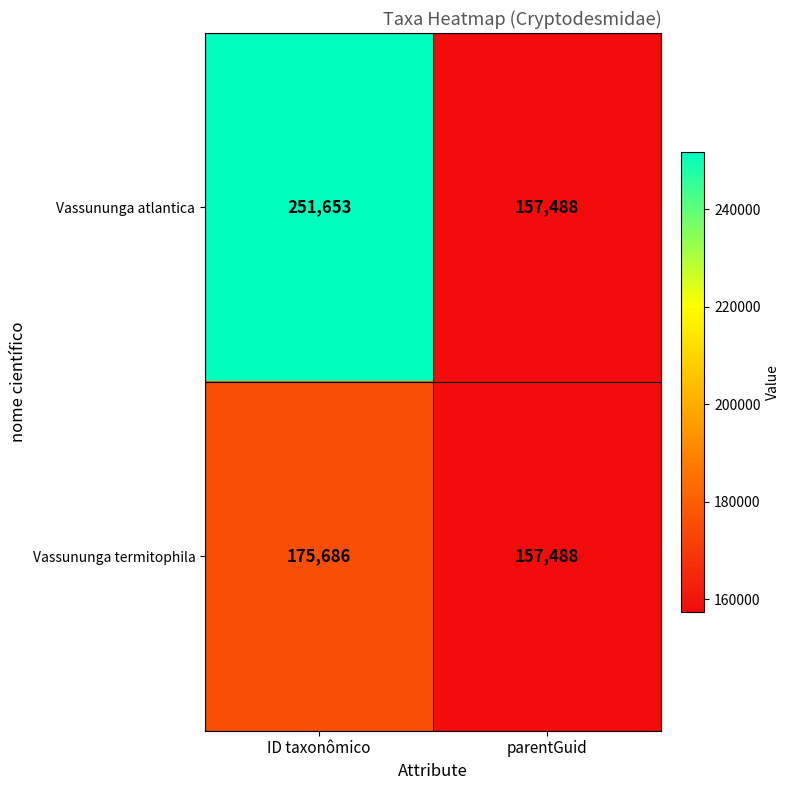

List the series in order of their overall mean, highest first.

Vassununga atlantica, Vassununga termitophila